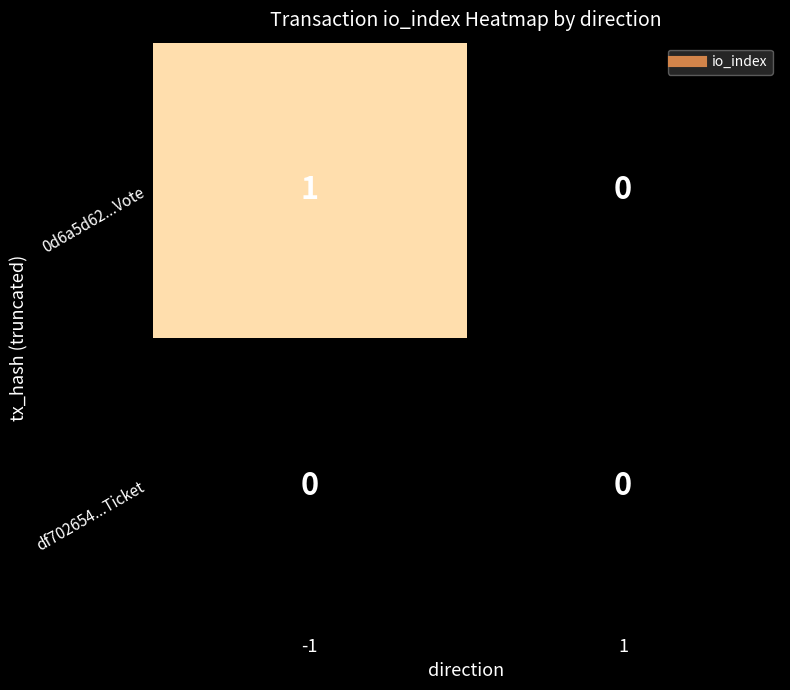

True or false: 0d6a5d62...Vote has a value of 0 at 1.

True